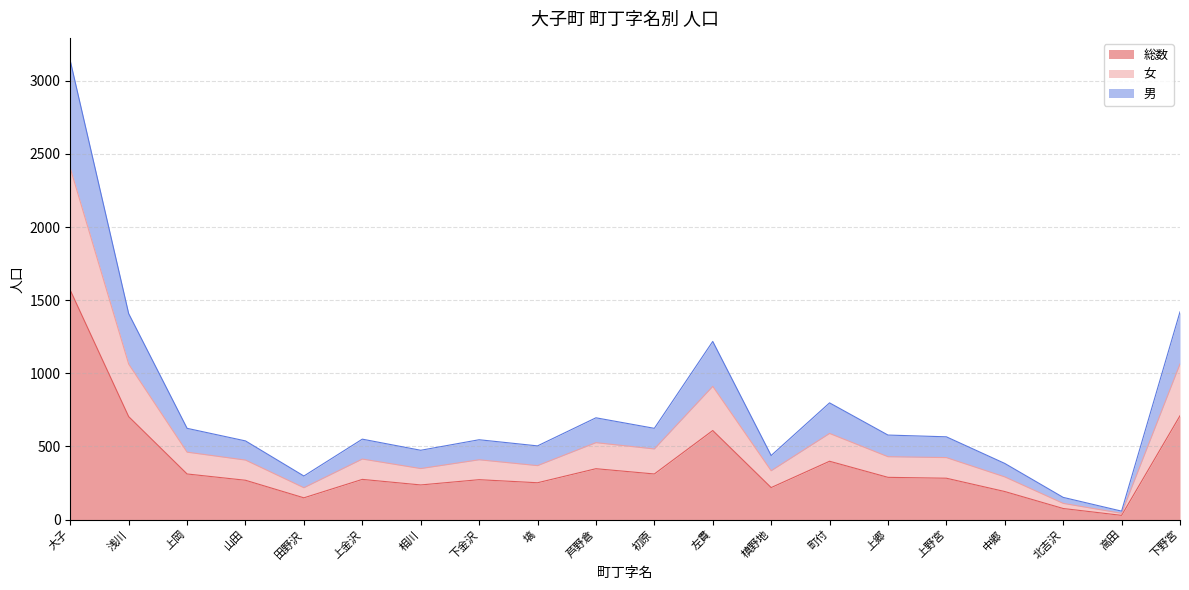

Which category has the highest value in the 総数 series?

大子